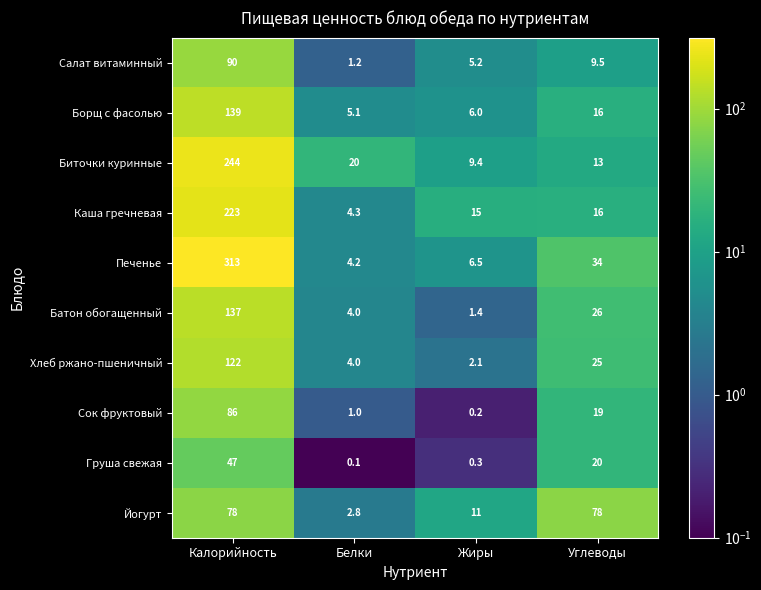

List the series in order of their peak value, highest first.

Печенье, Биточки куринные, Каша гречневая, Борщ с фасолью, Батон обогащенный, Хлеб ржано-пшеничный, Салат витаминный, Сок фруктовый, Йогурт, Груша свежая